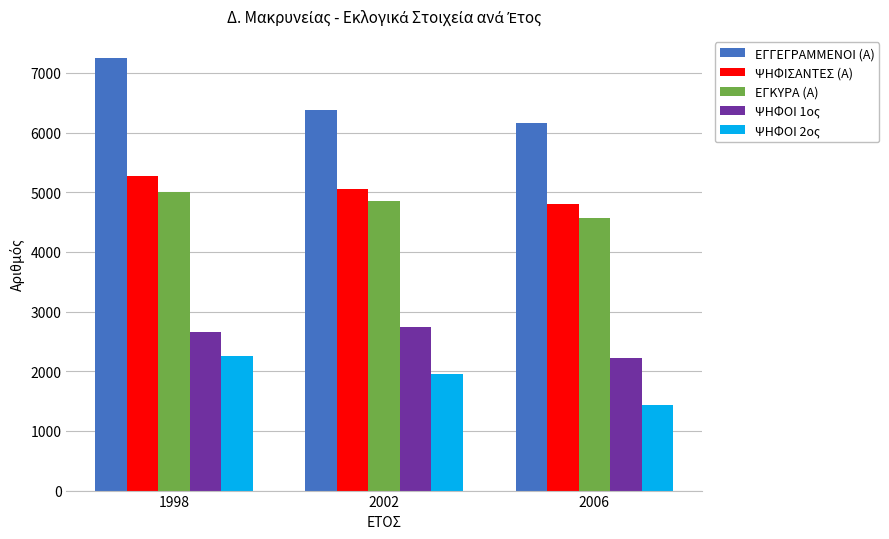

Is it true that ΨΗΦΟΙ 2ος equals 3249 at 1998?

False